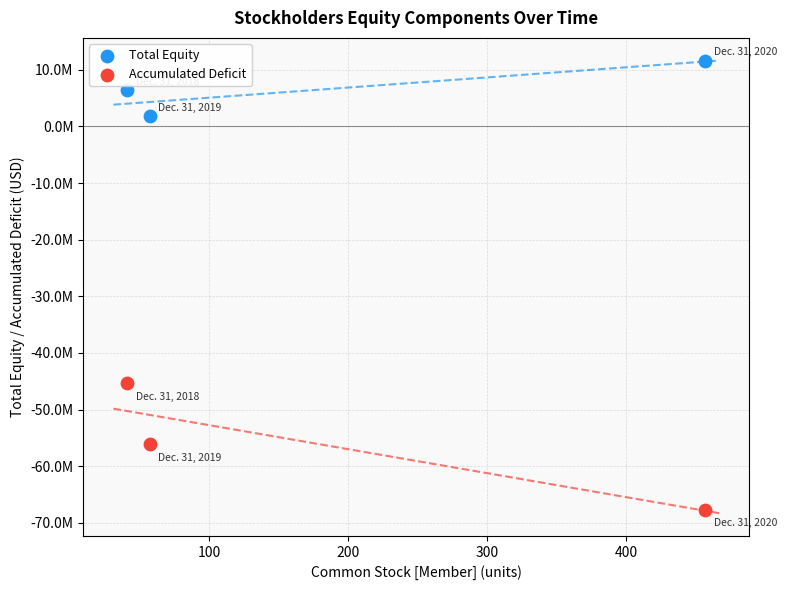

What are all the series names shown in the legend?

Total Equity, Accumulated Deficit